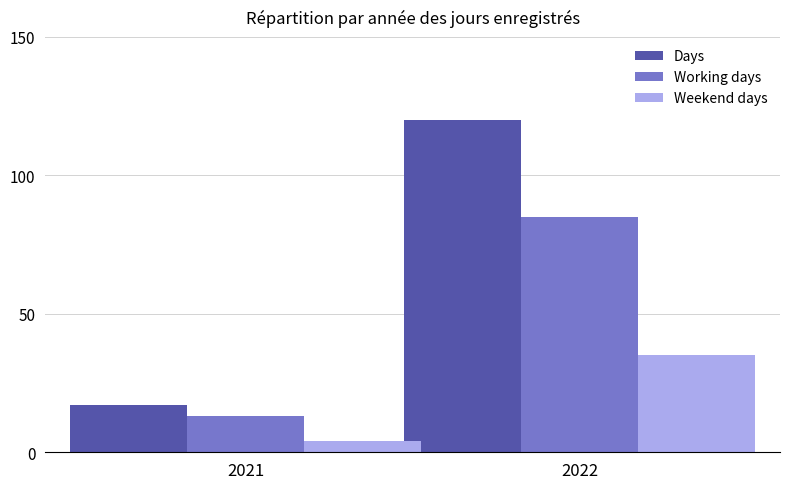

Reading left to right, transcribe all the data shown in this chart.

Days: 17	120
Working days: 13	85
Weekend days: 4	35